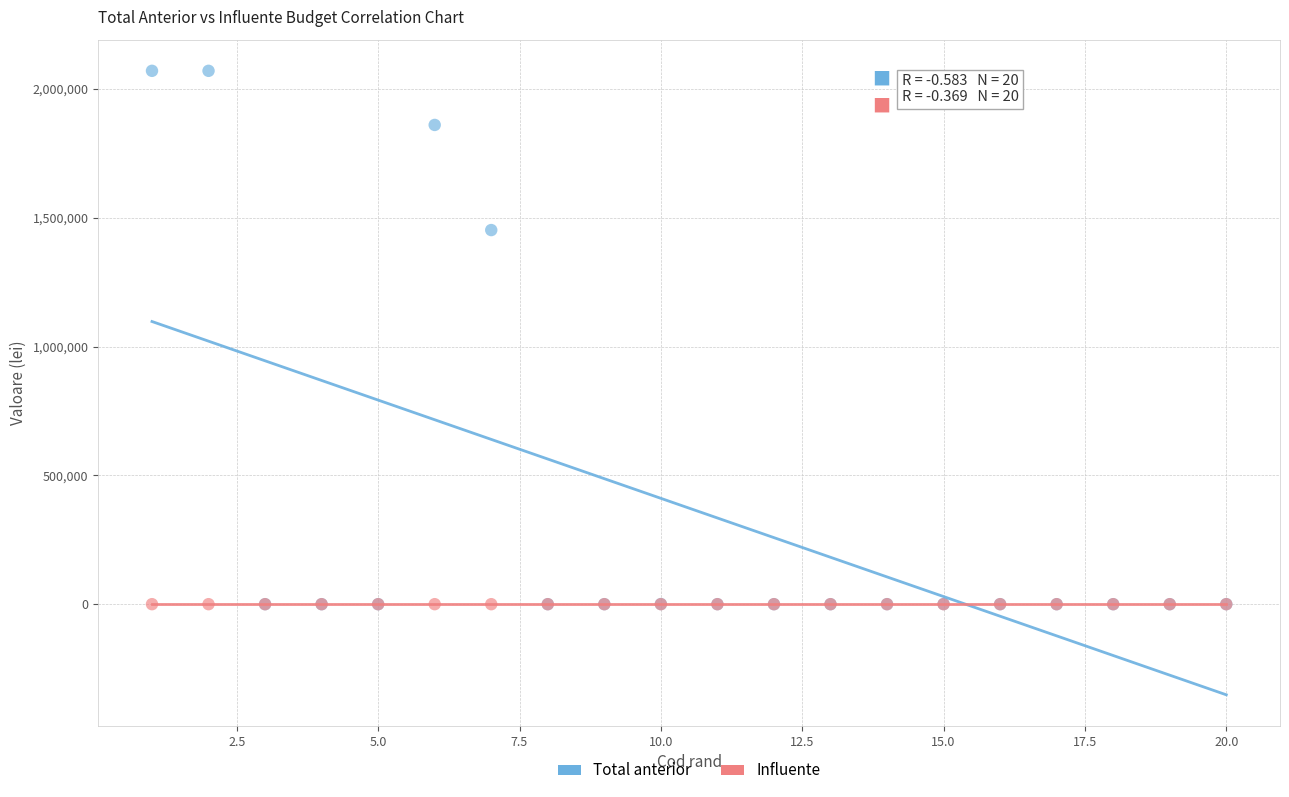

In the Total anterior series, what Y value is closest to 1035000?

1452000